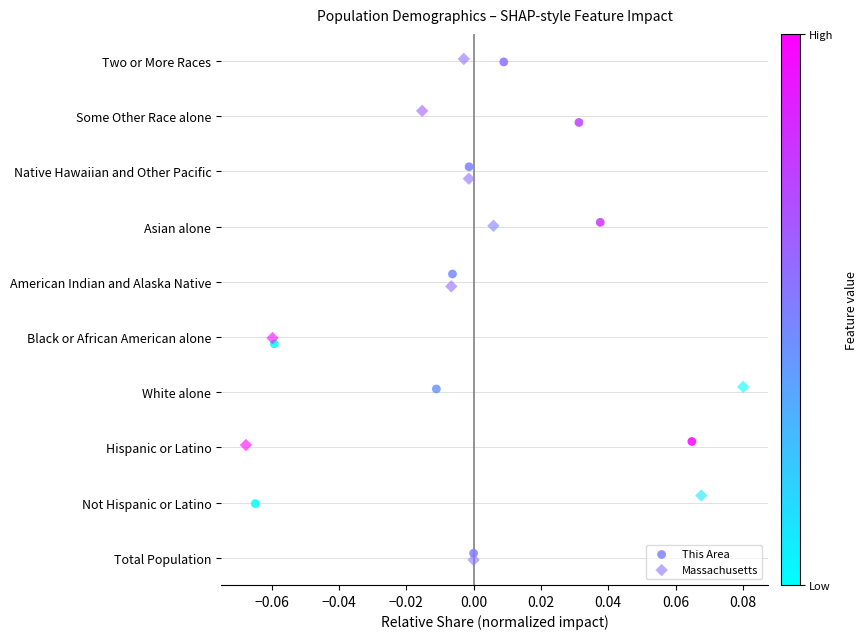

What are all the series names shown in the legend?

This Area, Massachusetts